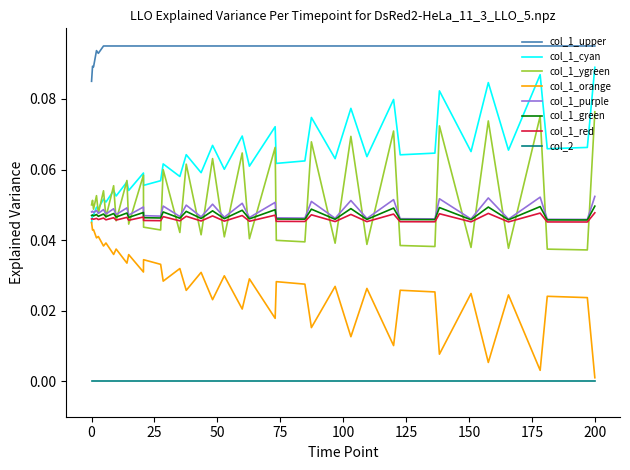

True or false: col_1_purple and col_1_orange intersect in this chart.

False